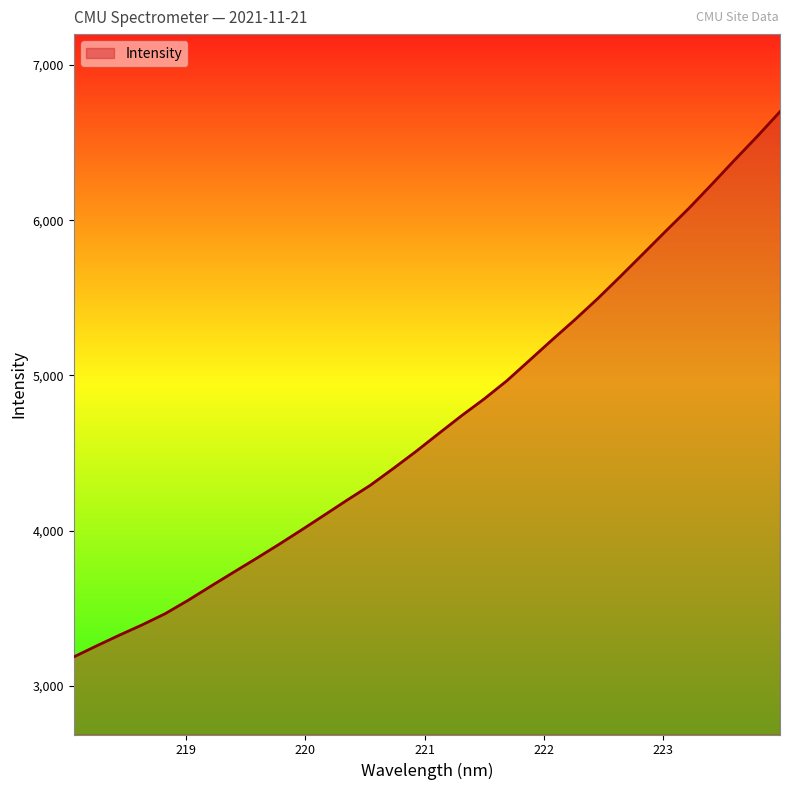

Reading right to left, transcribe all the data shown in this chart.

6699.4	6540.4	6387.1	6230.9	6077.3	5932.7	5785.8	5639.8	5496.2	5360.6	5230.5	5097.7	4965.3	4847.7	4738.8	4624.3	4508.6	4398.3	4291.2	4197.3	4100.8	4005.0	3911.0	3819.7	3730.6	3640.5	3549.3	3463.6	3392.3	3325.8	3256.8	3185.5